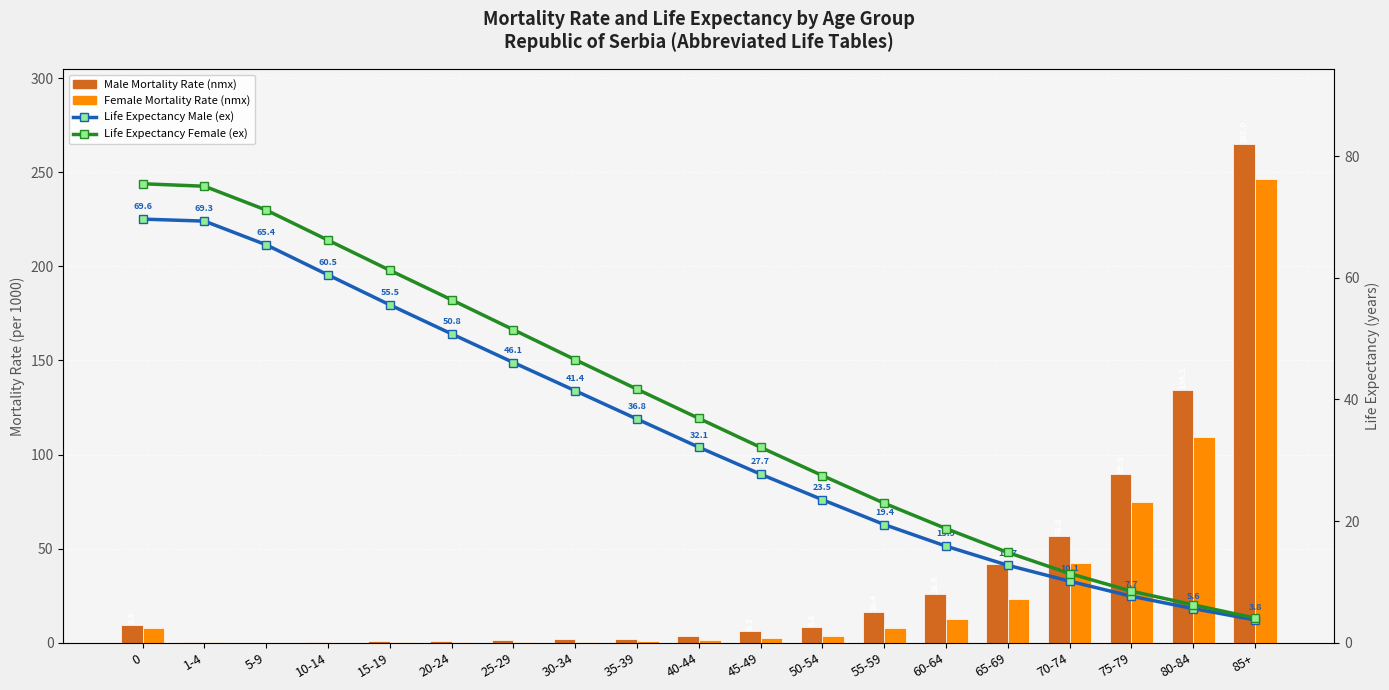

What is the sum of the Male Mortality Rate (nmx) values at 20-24 and 65-69?

42.9